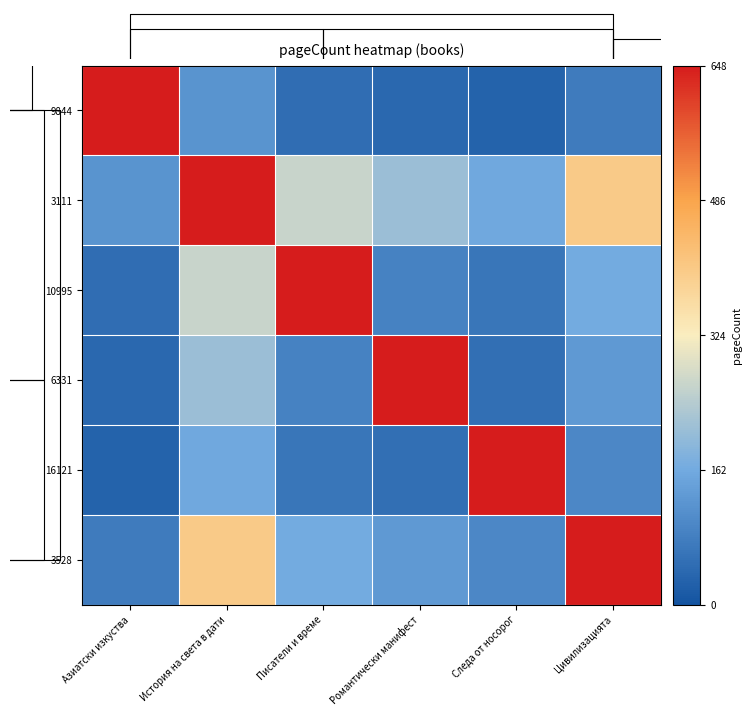

Reading right to left, extract all data points from this chart.

9844: Цивилизацията=0.1	Следа от носорог=0.0	Романтически манифест=0.1	Писатели и време=0.1	История на света в дати=0.2	Азиатски изкуства=1.0
3111: Цивилизацията=0.6	Следа от носорог=0.2	Романтически манифест=0.3	Писатели и време=0.4	История на света в дати=1.0	Азиатски изкуства=0.2
10995: Цивилизацията=0.3	Следа от носорог=0.1	Романтически манифест=0.1	Писатели и време=1.0	История на света в дати=0.4	Азиатски изкуства=0.1
6331: Цивилизацията=0.2	Следа от носорог=0.1	Романтически манифест=1.0	Писатели и време=0.1	История на света в дати=0.3	Азиатски изкуства=0.1
16121: Цивилизацията=0.2	Следа от носорог=1.0	Романтически манифест=0.1	Писатели и време=0.1	История на света в дати=0.2	Азиатски изкуства=0.0
3528: Цивилизацията=1.0	Следа от носорог=0.2	Романтически манифест=0.2	Писатели и време=0.3	История на света в дати=0.6	Азиатски изкуства=0.1